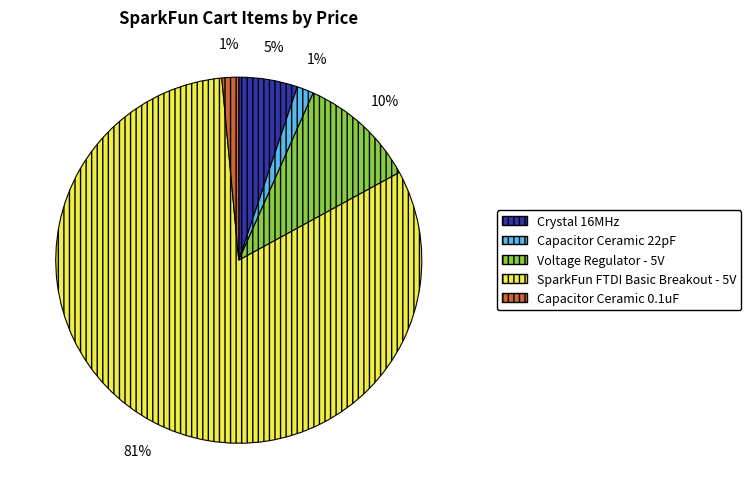

Combined, do Crystal 16MHz and Capacitor Ceramic 0.1uF account for over 50%?

No